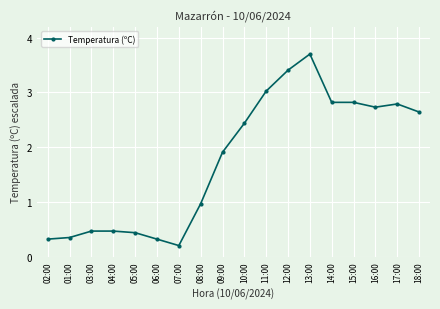

Which has a higher value, 10:00 or 13:00?

13:00